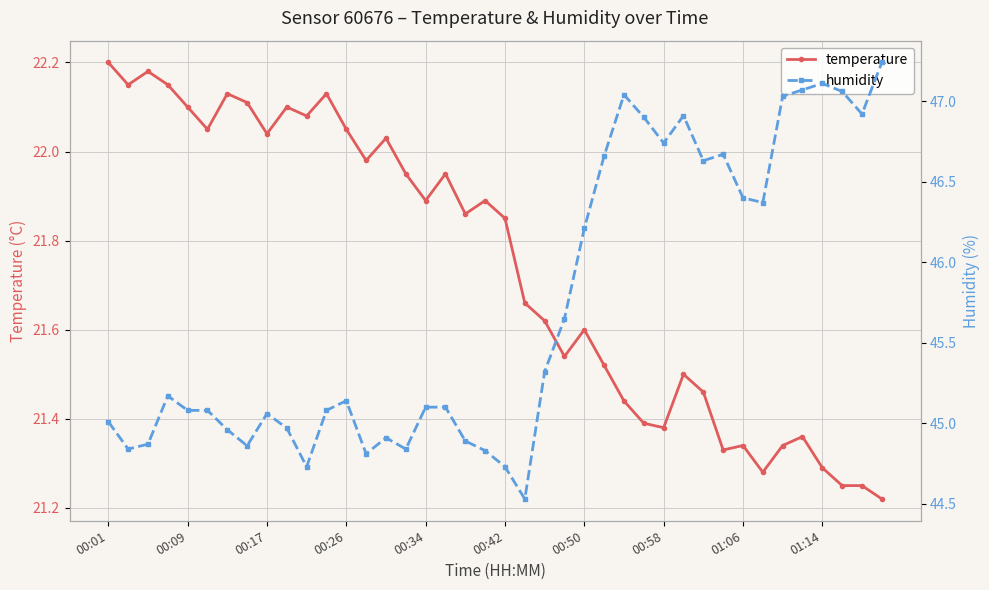

Is it true that humidity equals 46.9 at 38?

True